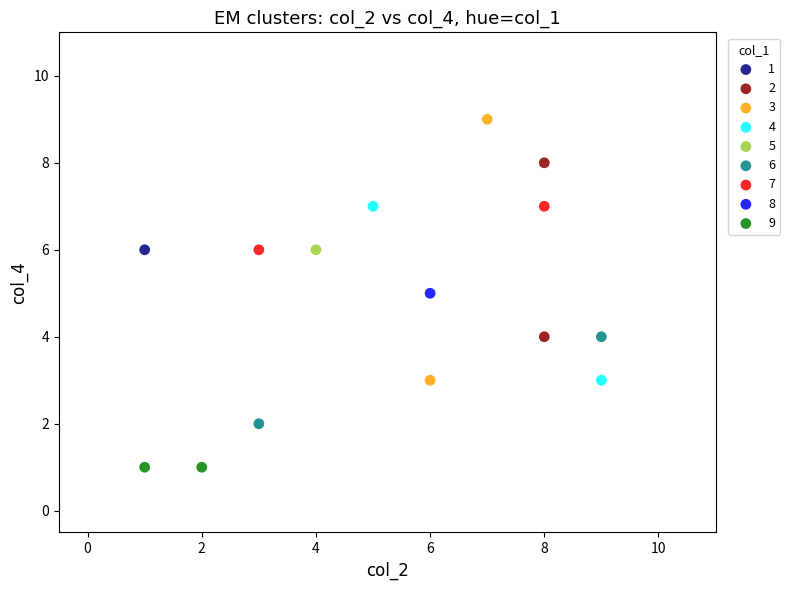

What are all the series names shown in the legend?

1, 2, 3, 4, 5, 6, 7, 8, 9